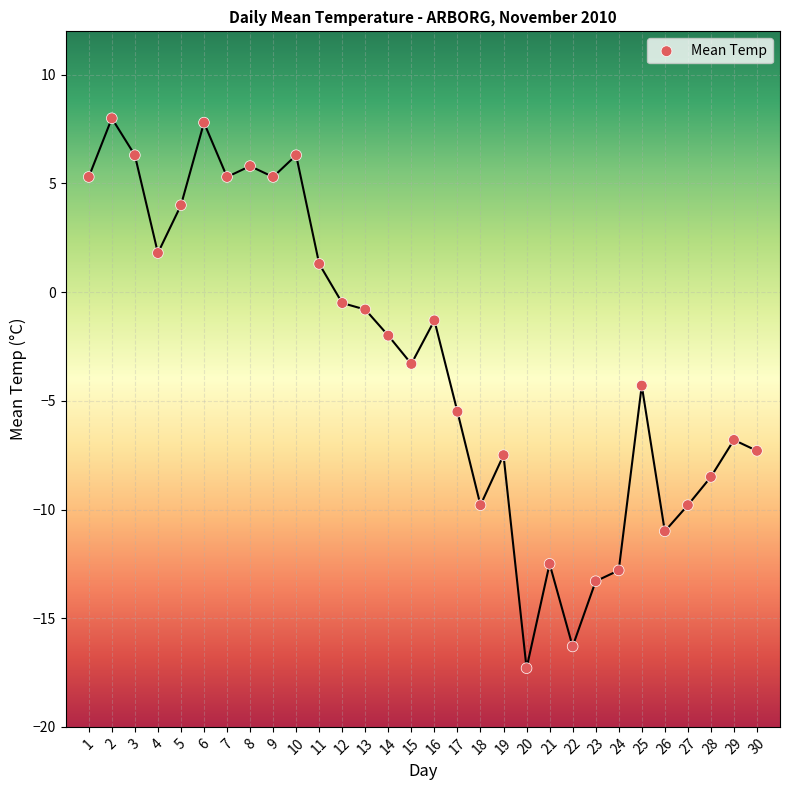

What is the range of Y values (max minus min)?

25.3